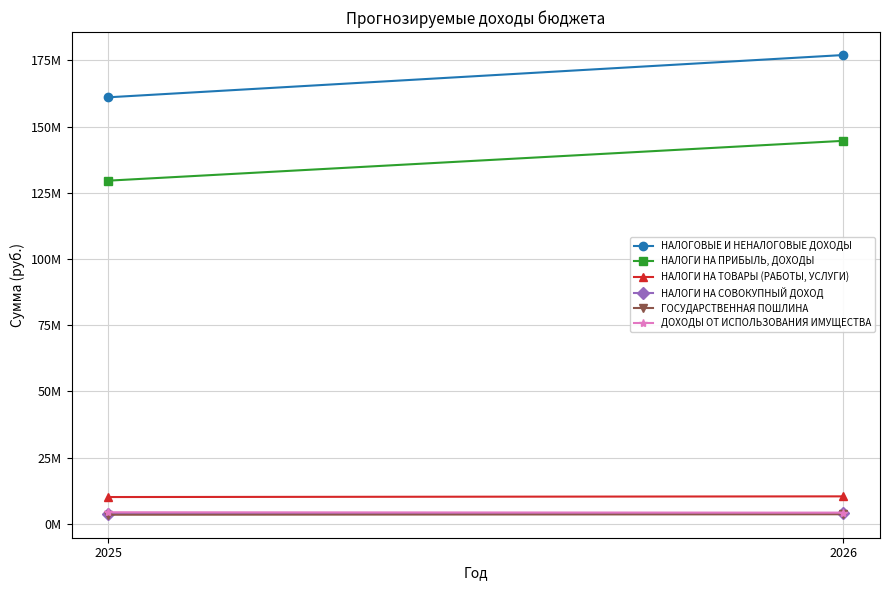

How many distinct data groups are displayed?

6